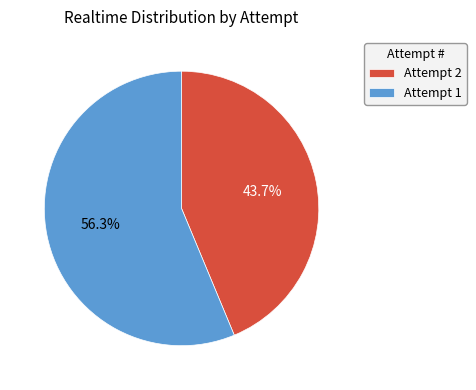

Do Attempt 2 and Attempt 1 together represent more than half of the pie?

Yes